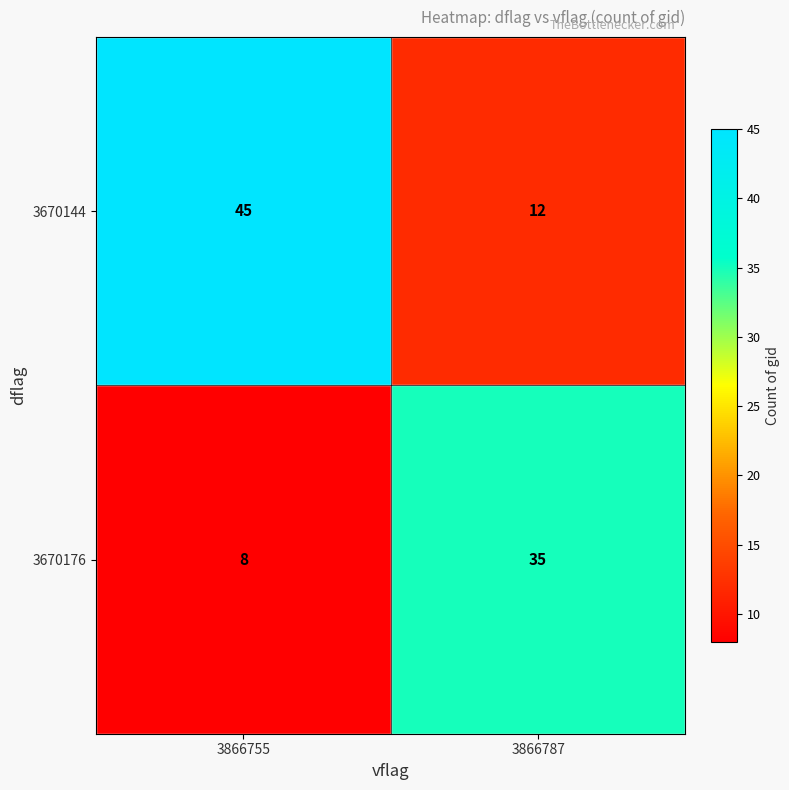

Reading left to right, transcribe all the data shown in this chart.

3670144: 45	12
3670176: 8	35